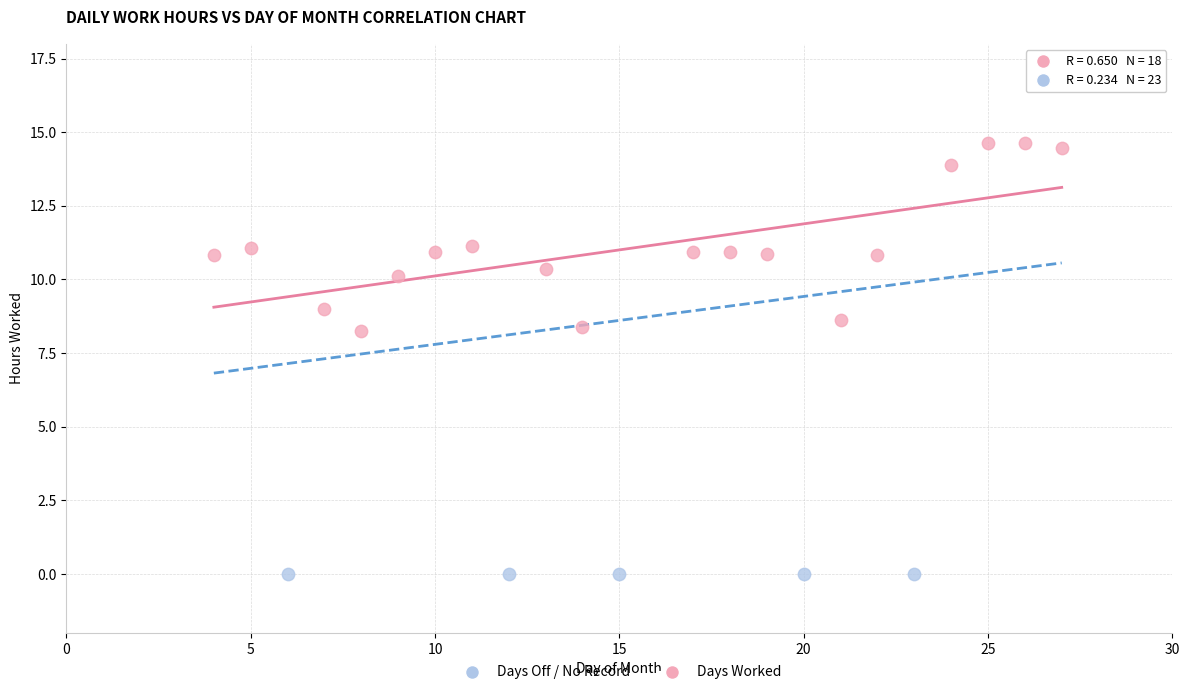

Which series reaches the maximum Y coordinate?

Days Worked